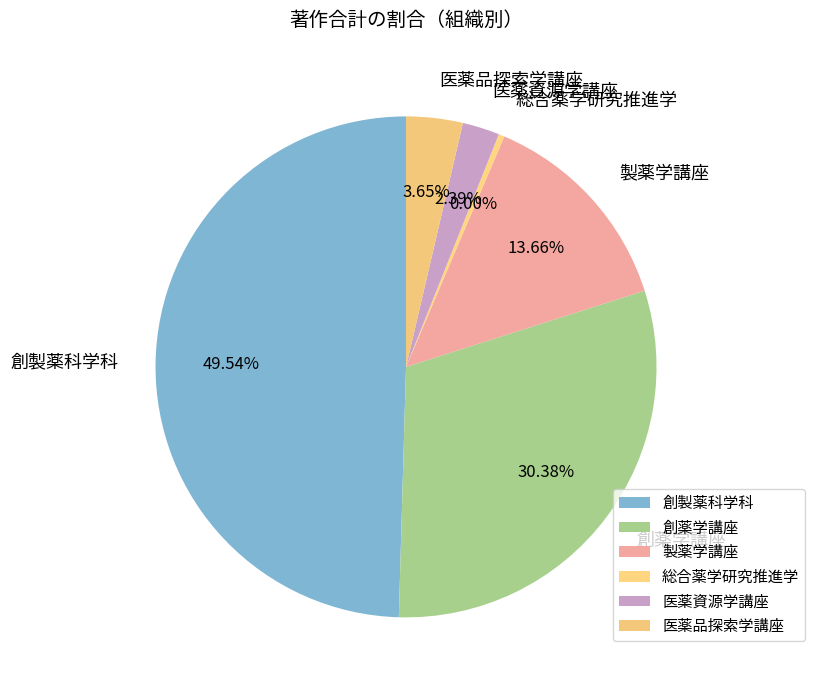

Which has a higher value, 医薬品探索学講座 or 創薬学講座?

創薬学講座